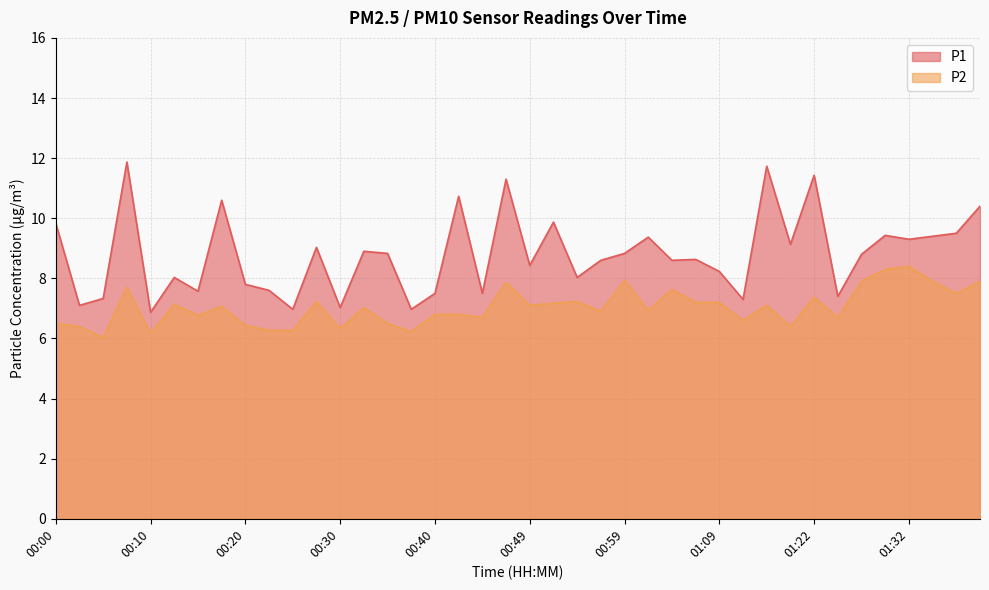

Which category has the lowest value in the P1 series?

00:10